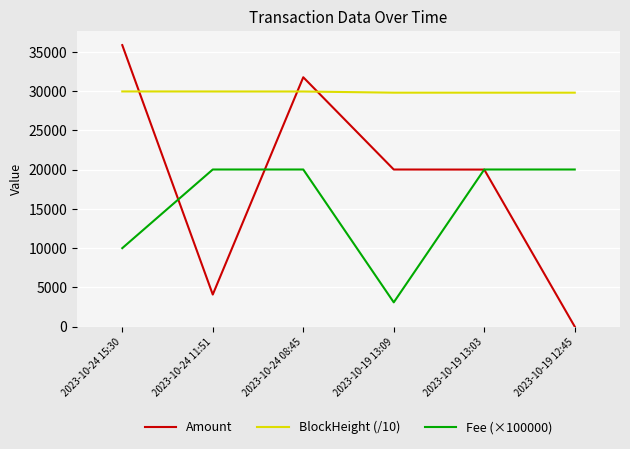

The value of Amount at 2023-10-19 13:09 is 6532.6. True or false?

False